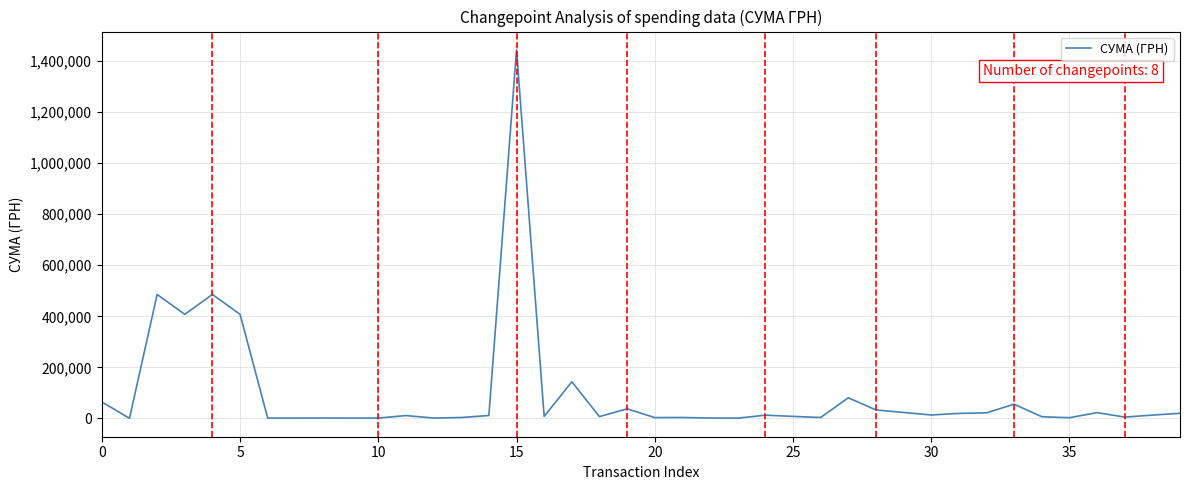

What is the greatest value displayed?

1444073.1